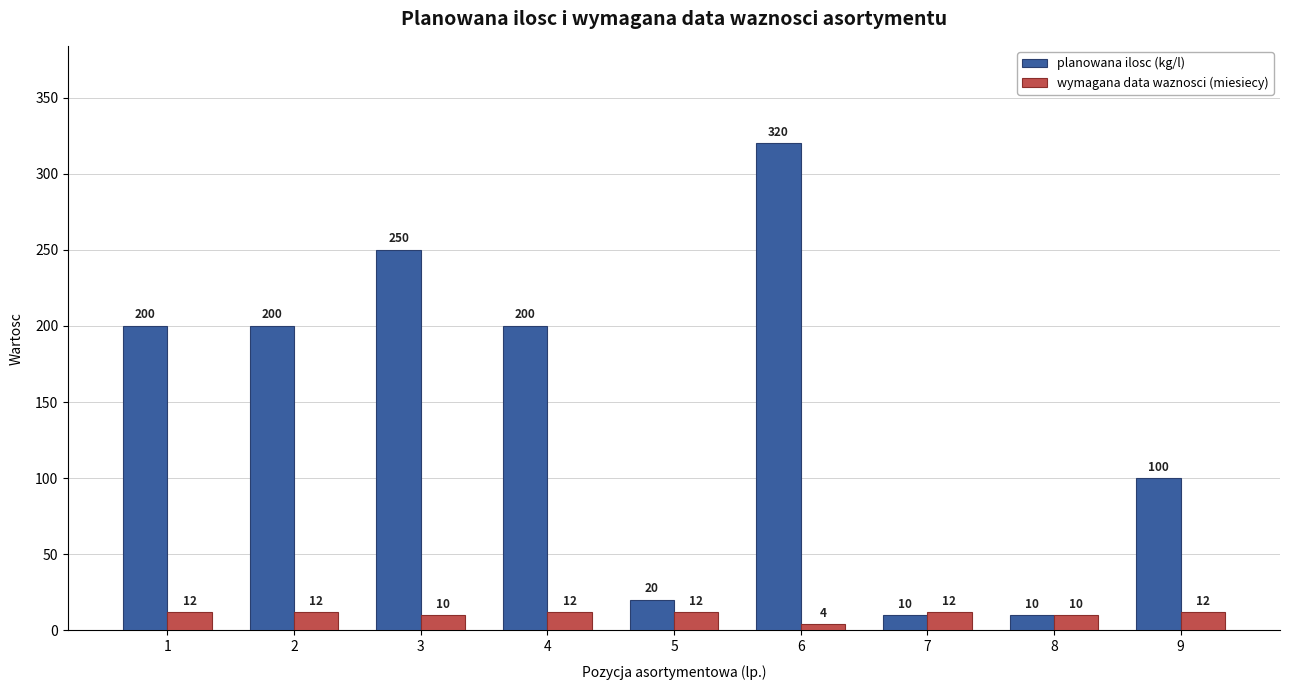

What is the sum of the planowana ilosc (kg/l) values at 3 and 5?

270